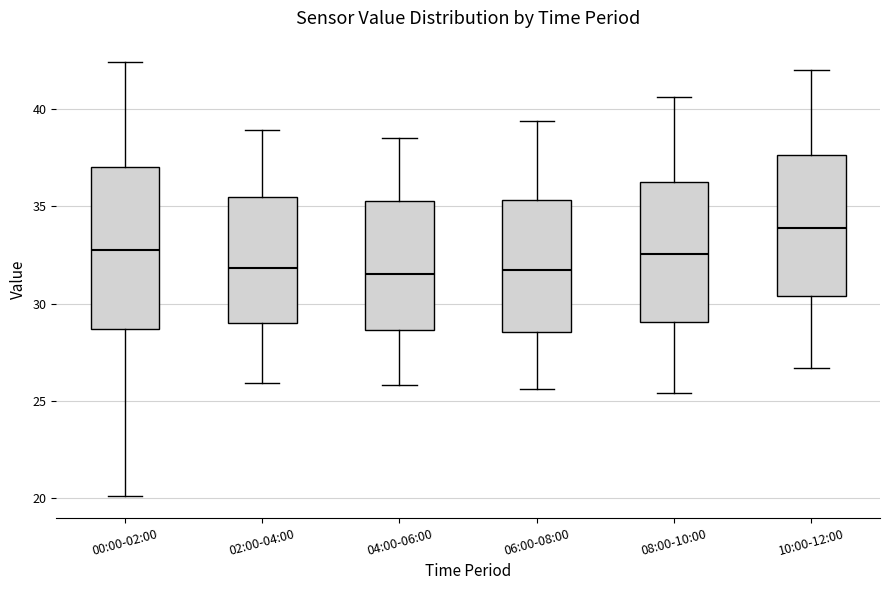

Which box is the tallest, from its lower edge to its upper edge?

00:00-02:00